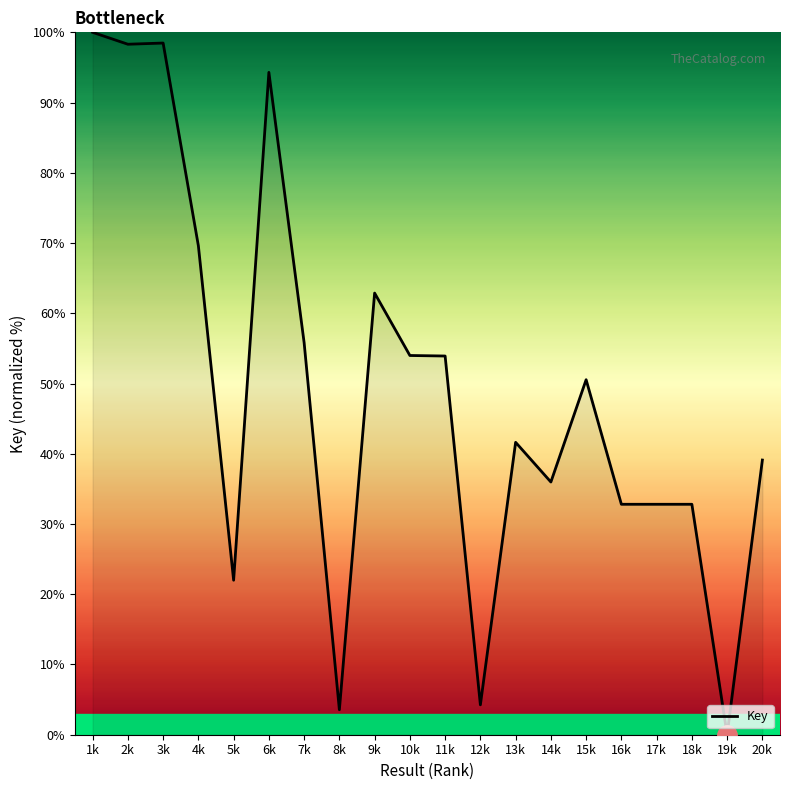

What is the ratio of the value at 12k to the value at 11k?

0.1